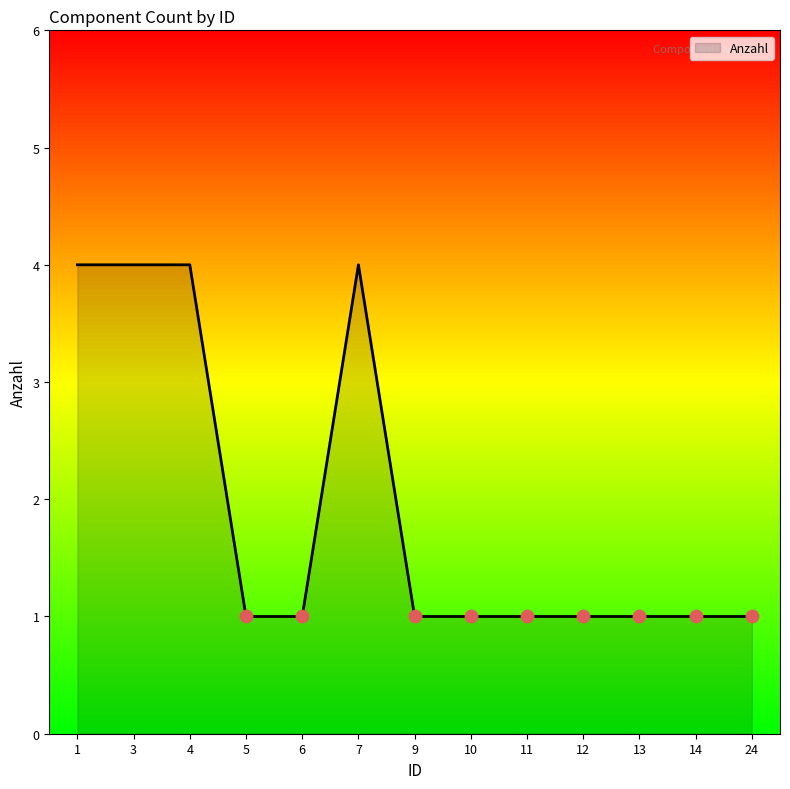

What is the change in value from 7 to 10?

-3